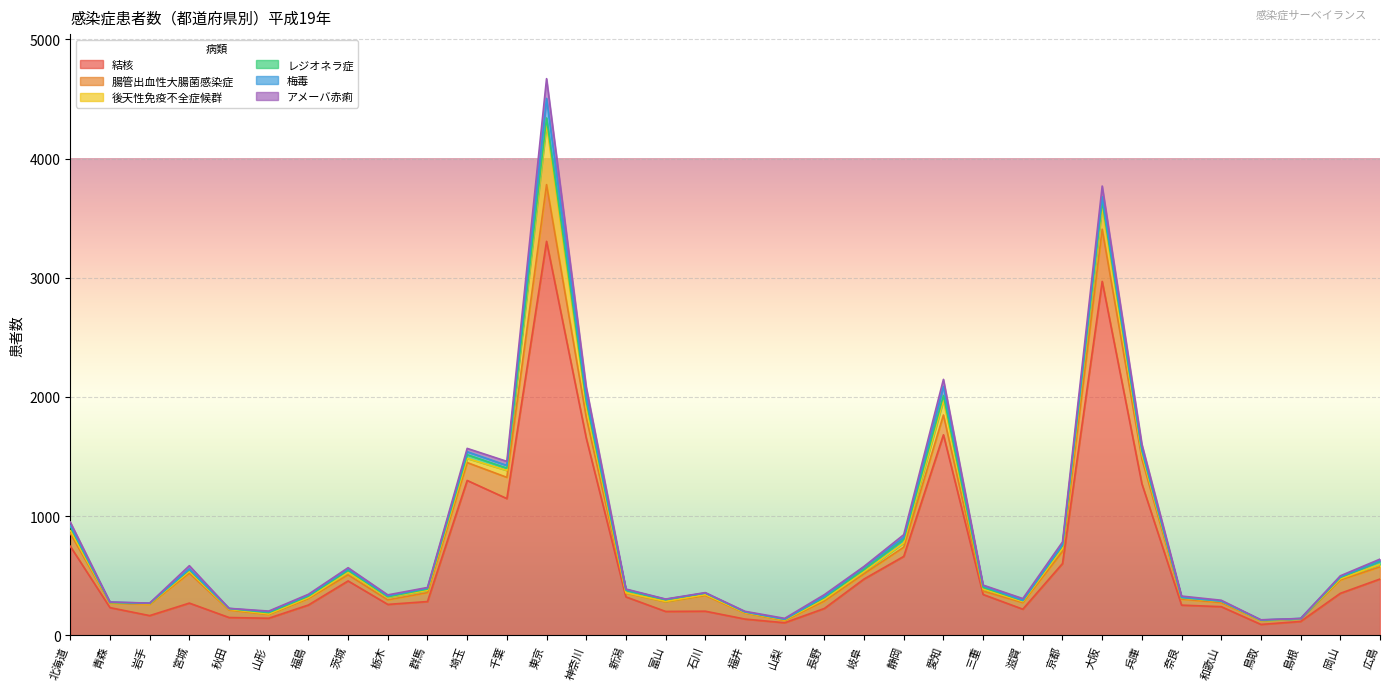

Which label corresponds to the largest value in the chart?

東京